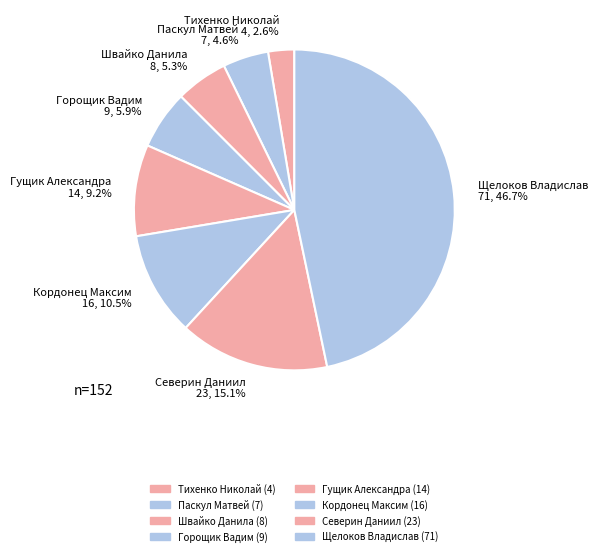

True or false: Горощик Вадим accounts for 6% of the total.

True